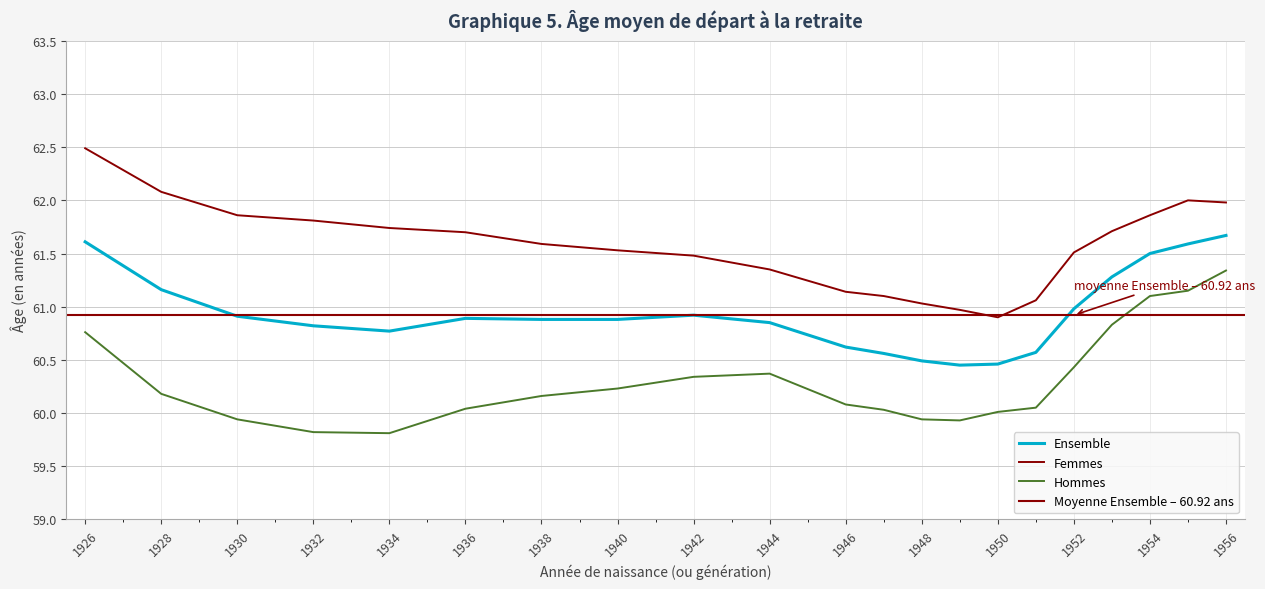

What is the highest value of the Ensemble series?

61.7